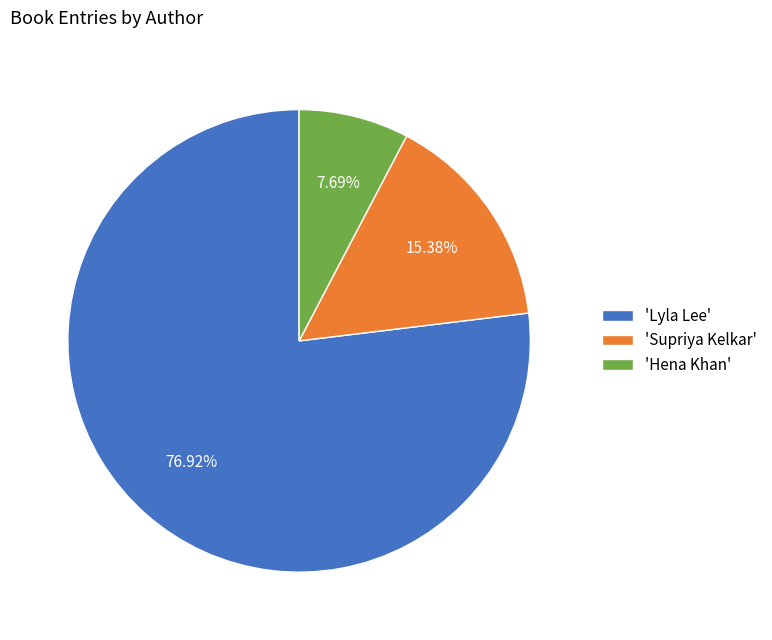

To the nearest percent, what is the average slice percentage?

33%